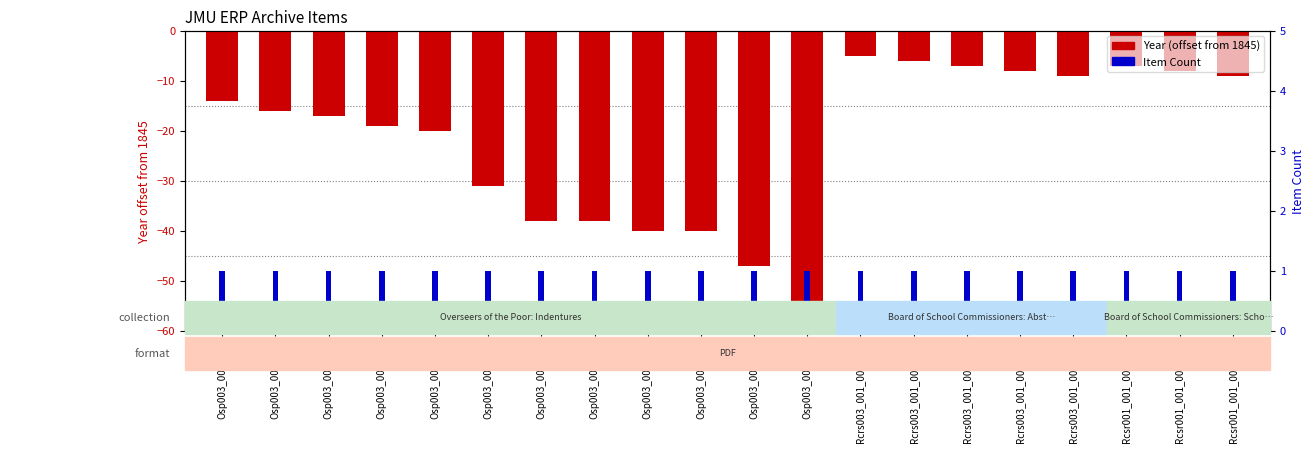

What value does the Year series have at Osp003_001_059, to the nearest 10?

-40